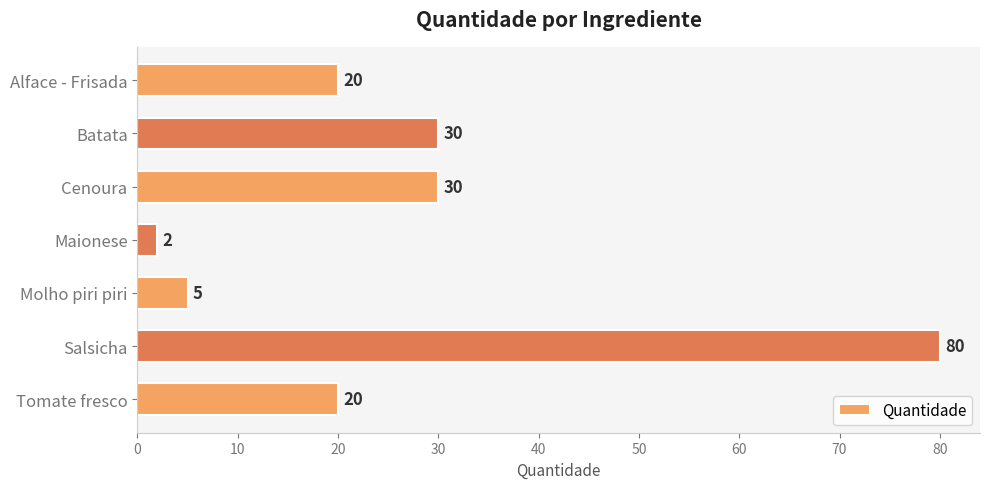

Reading bottom to top, transcribe all the data shown in this chart.

Tomate fresco=20	Salsicha=80	Molho piri piri=5	Maionese=2	Cenoura=30	Batata=30	Alface - Frisada=20